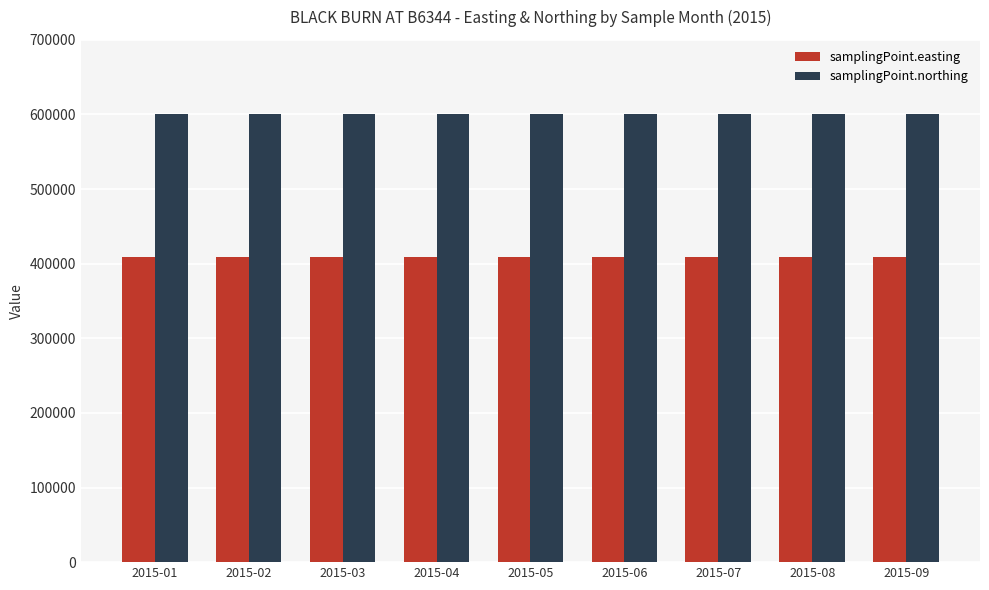

Reading left to right, what are all the values shown in this chart?

samplingPoint.easting: 2015-01=409055	2015-02=409055	2015-03=409055	2015-04=409055	2015-05=409055	2015-06=409055	2015-07=409055	2015-08=409055	2015-09=409055
samplingPoint.northing: 2015-01=600120	2015-02=600120	2015-03=600120	2015-04=600120	2015-05=600120	2015-06=600120	2015-07=600120	2015-08=600120	2015-09=600120